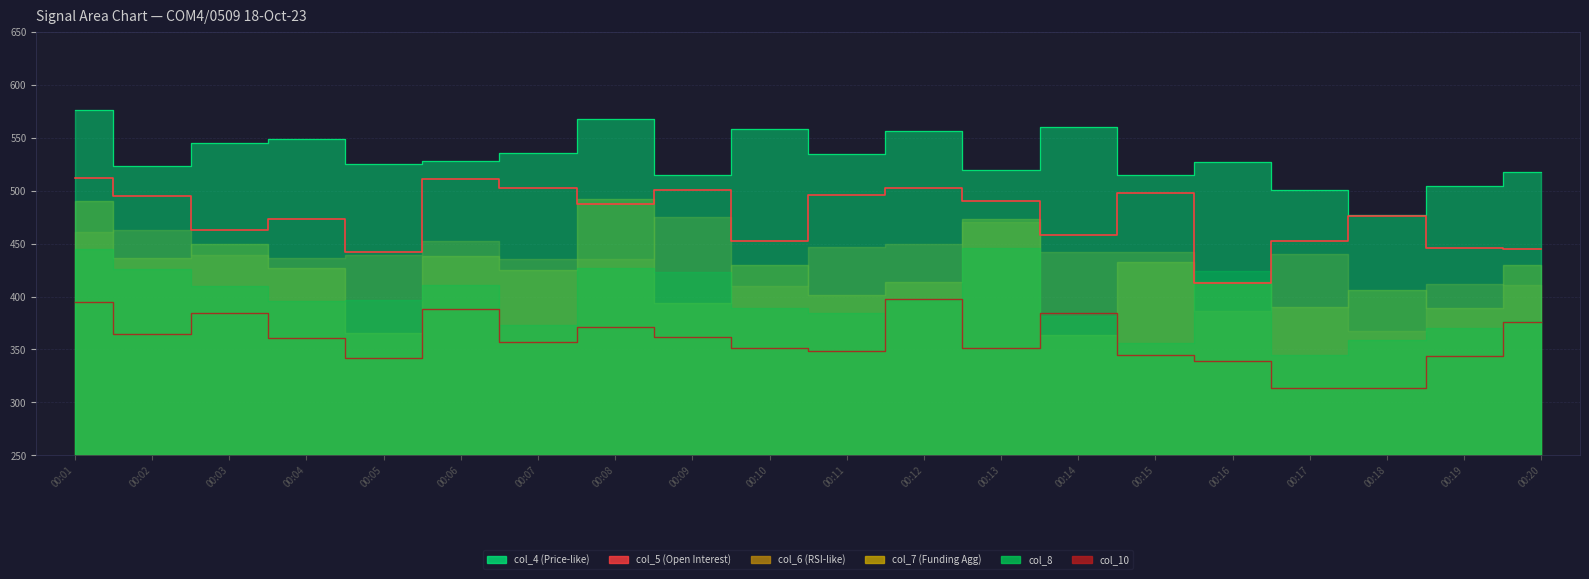

What is the approximate value of col_10 at 00:17, to the nearest 5?

315